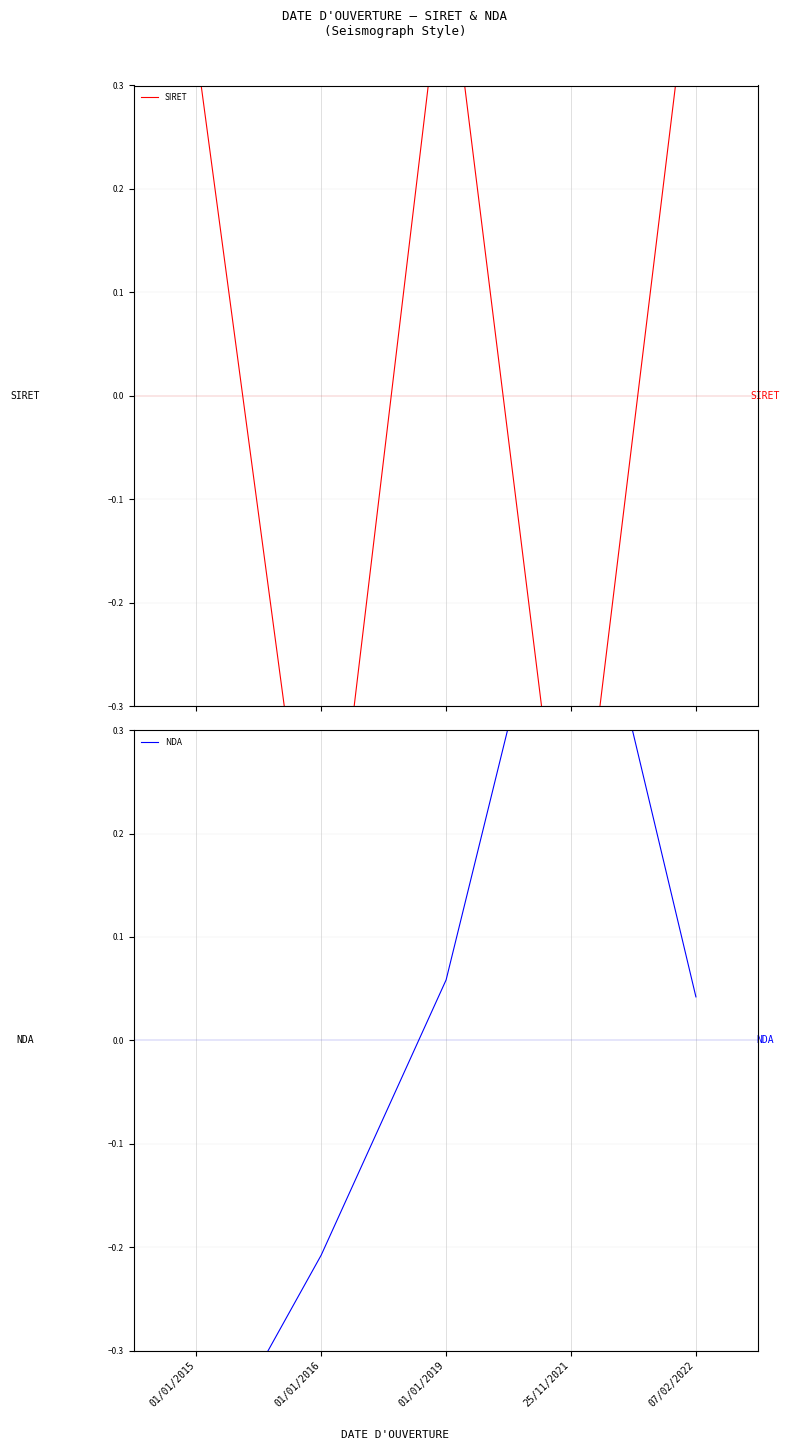

At which label does NDA first exceed 0?

01/01/2019